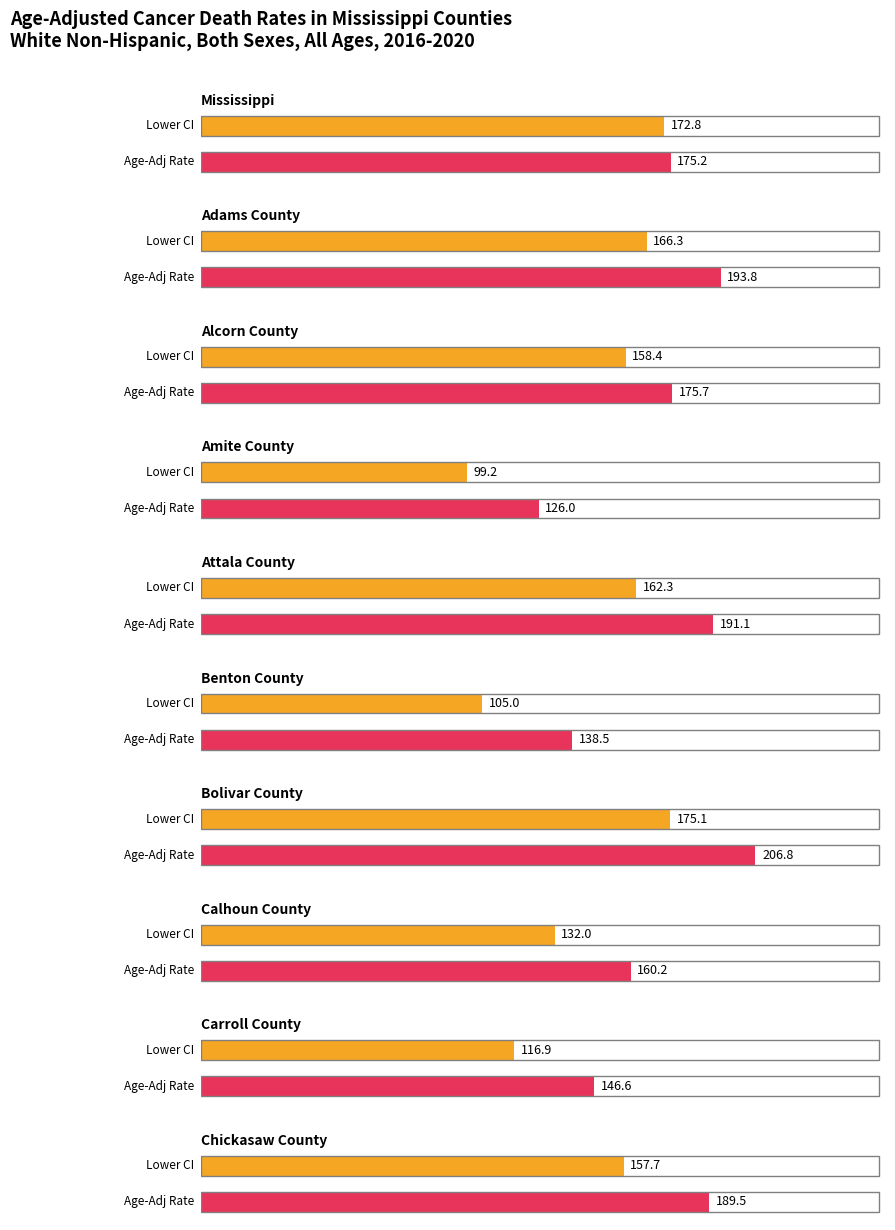

At which label does Lower CI reach its peak?

Bolivar County